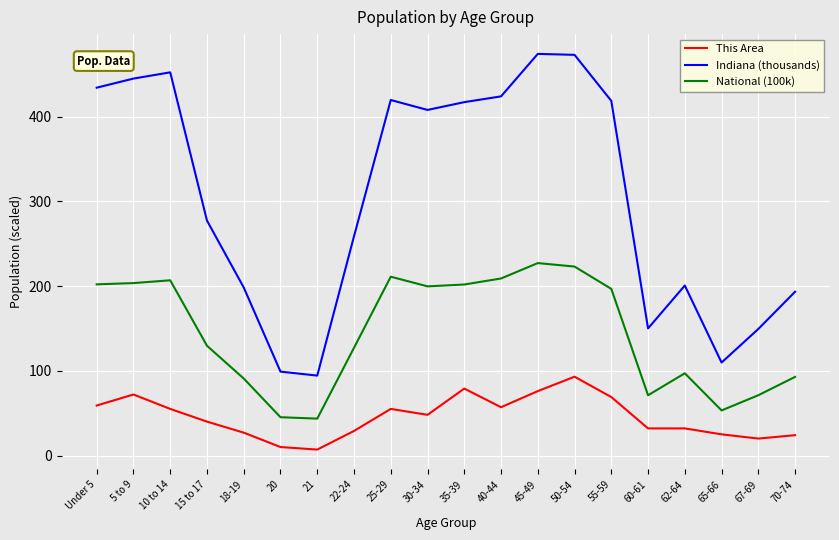

List the series in order of their peak value, lowest first.

This Area, National (100k), Indiana (thousands)